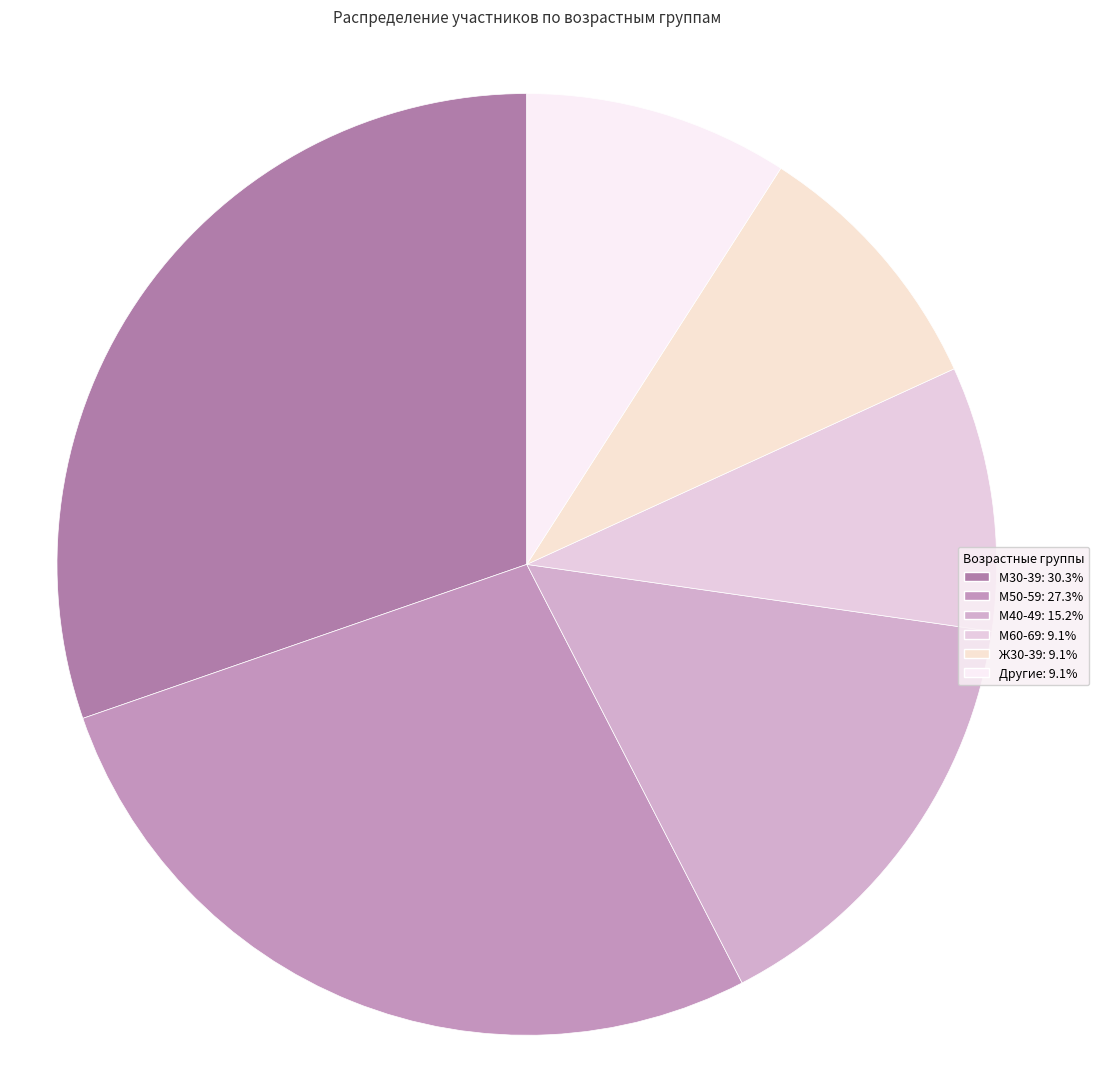

Count the number of slices in the pie.

6